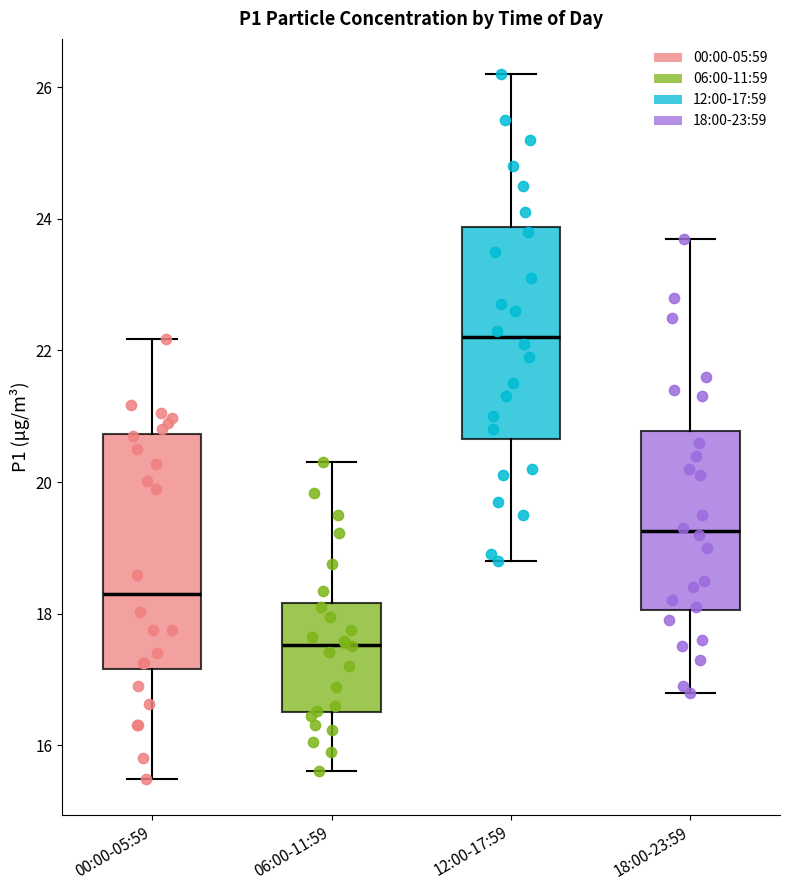

Which box's median line is the lowest?

06:00-11:59